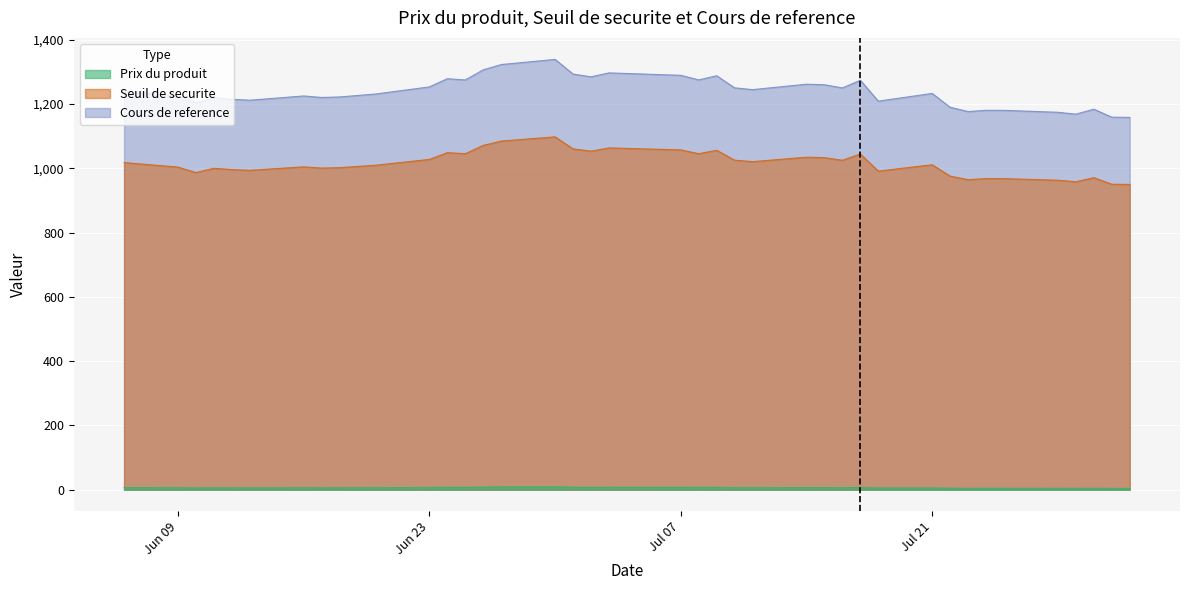

How many interior local valleys does the Prix du produit series have?

11